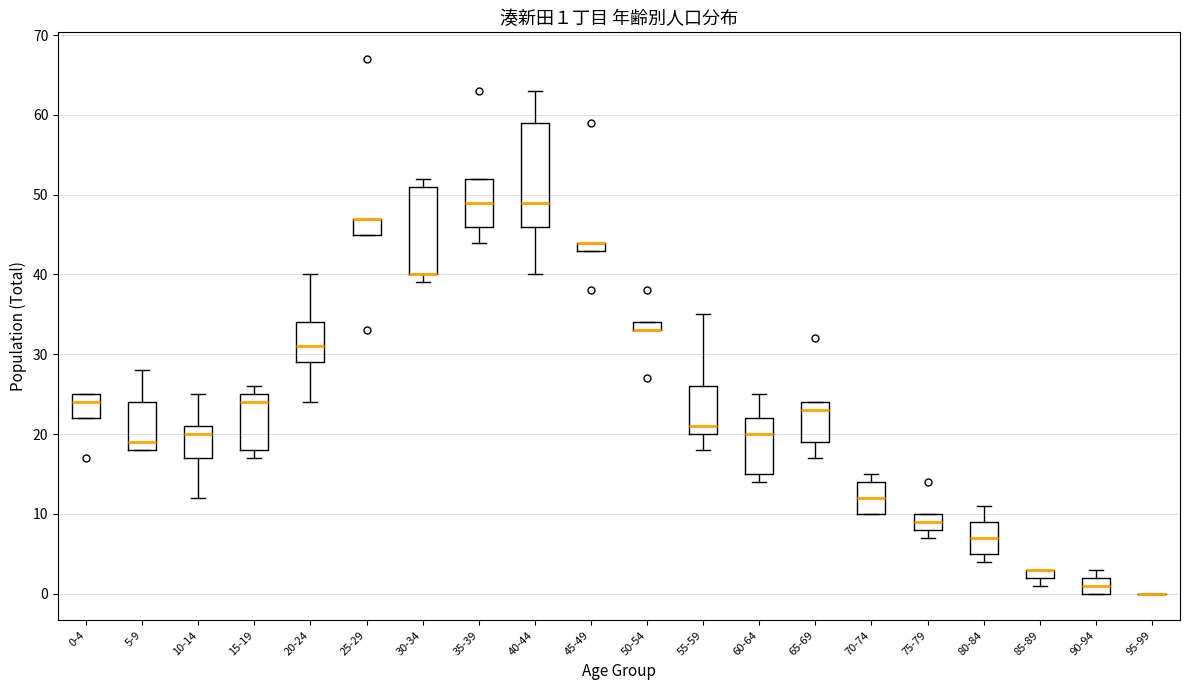

Which box is the tallest, from its lower edge to its upper edge?

40-44